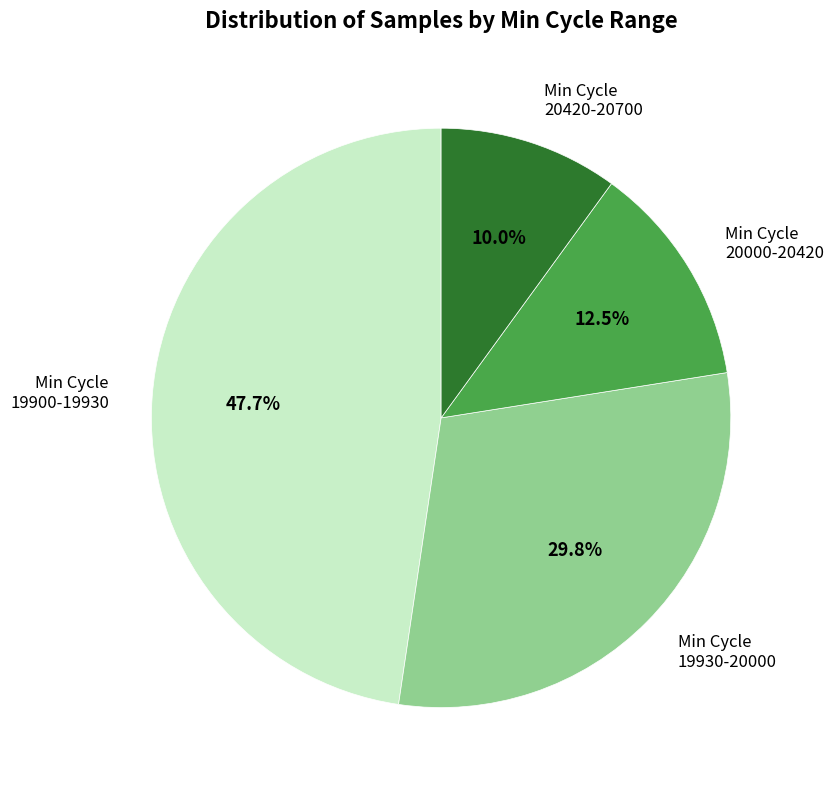

Which category has the biggest portion of the pie?

19900-19930